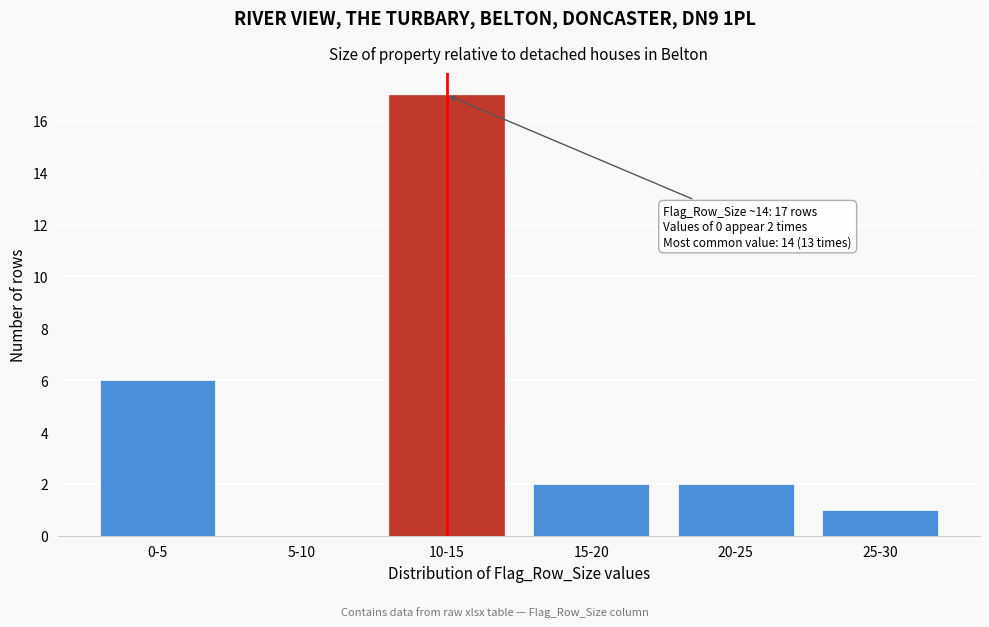

Reading left to right, what are all the values shown in this chart?

0-5=6	5-10=0	10-15=17	15-20=2	20-25=2	25-30=1